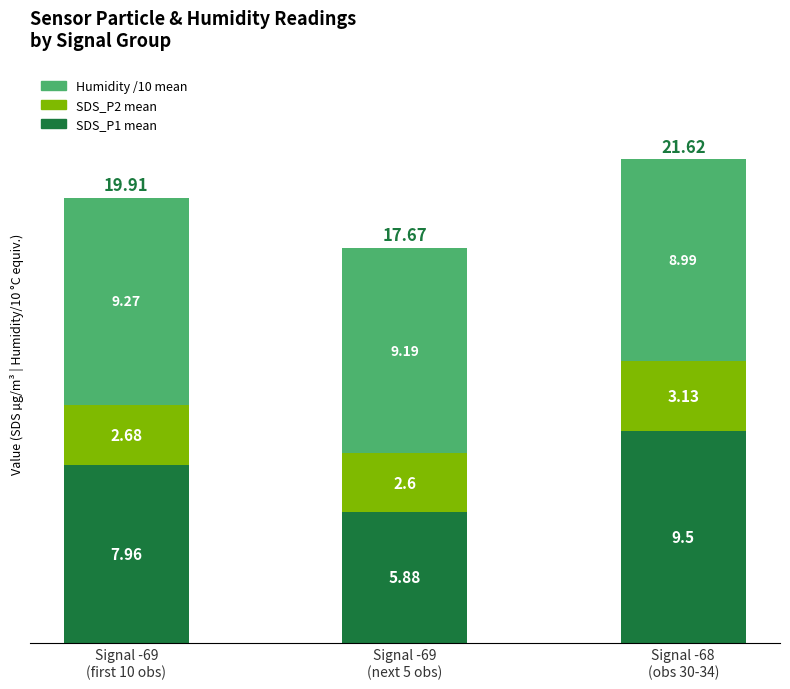

Are the bars grouped side by side (vs. stacked)?

No